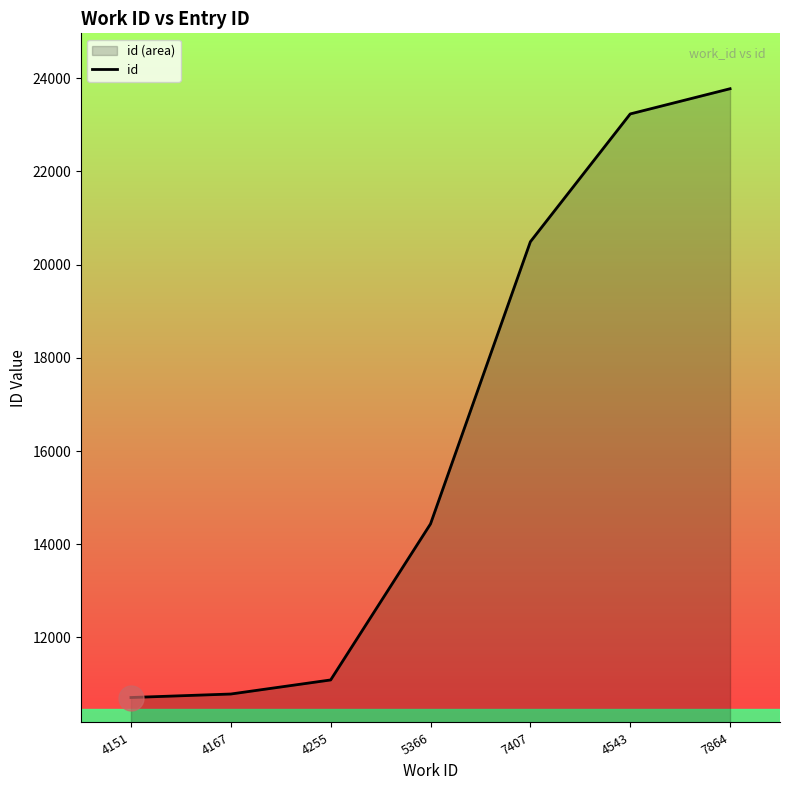

True or false: the data shows 11087 at 4255.

True